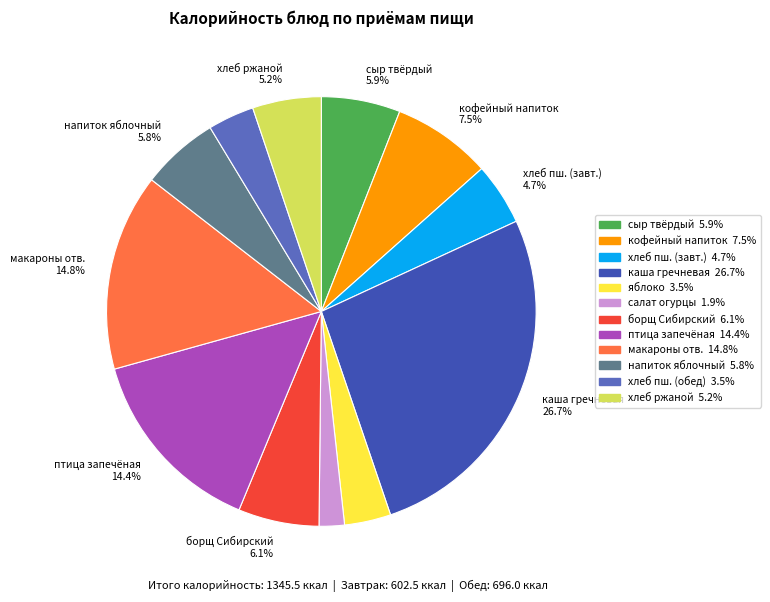

Is there any slice that represents more than half of the pie?

No